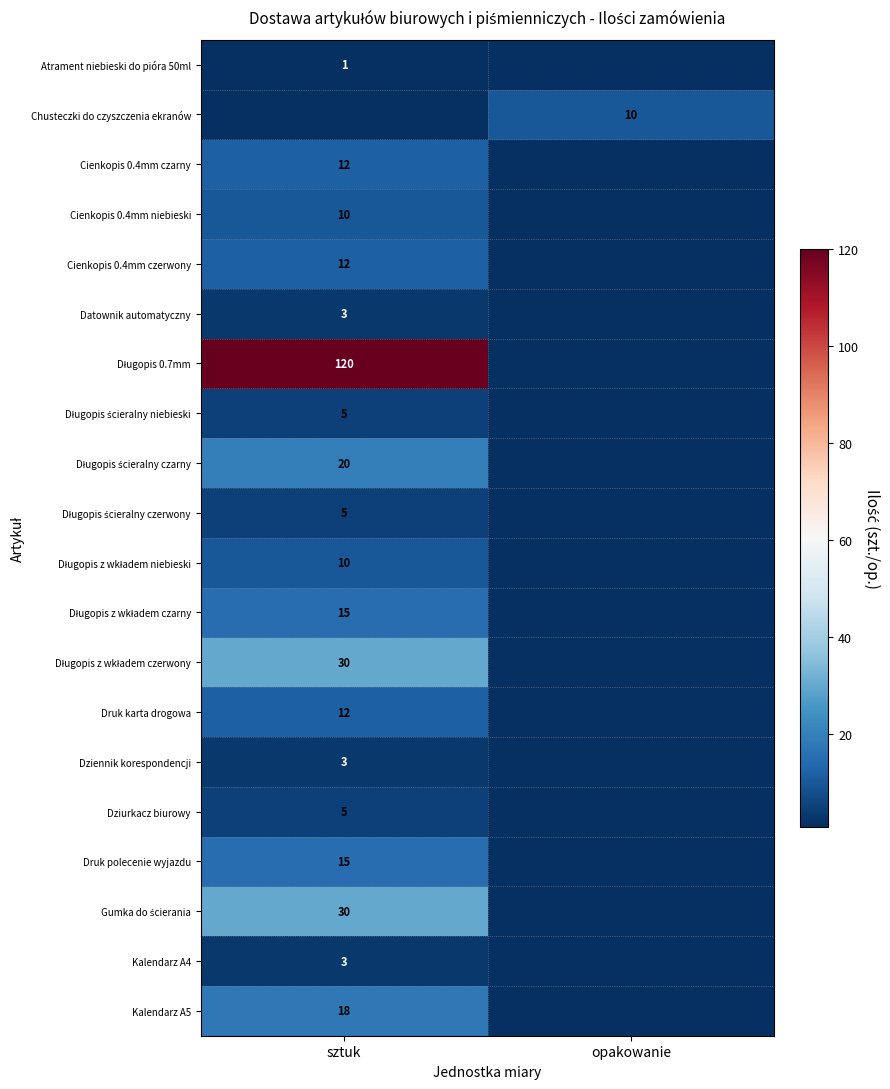

Is it true that Druk polecenie wyjazdu equals 15 at sztuk?

True